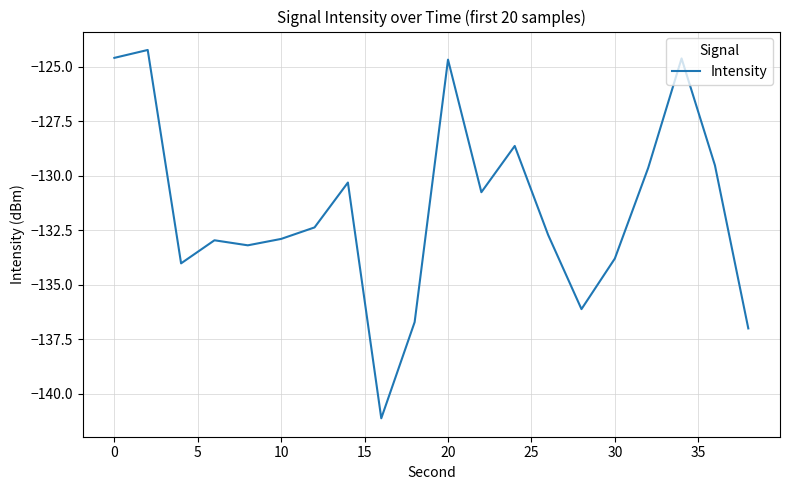

What is the difference between the maximum and minimum values?

16.9